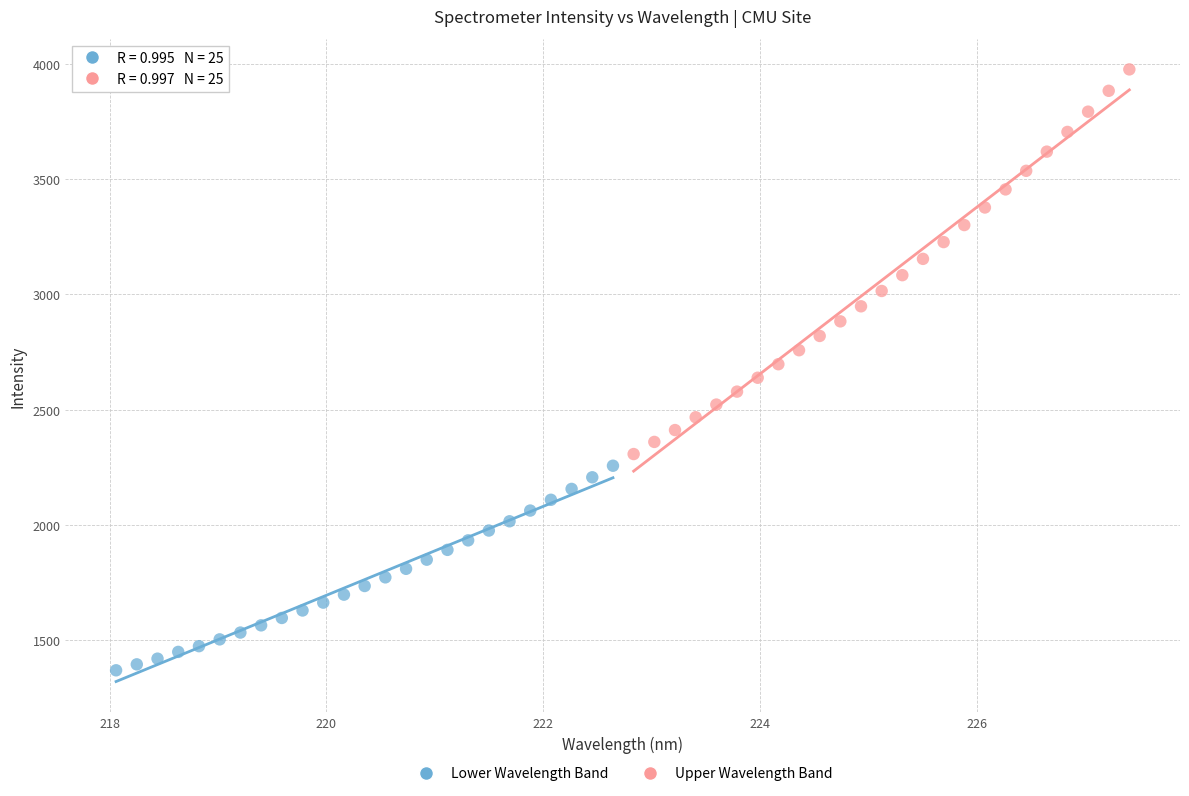

Which series contains the lowest Y value?

Lower Wavelength Band